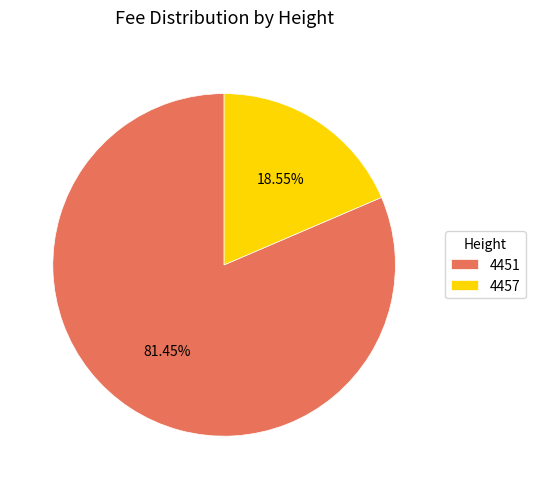

Which slice is the smallest?

4457